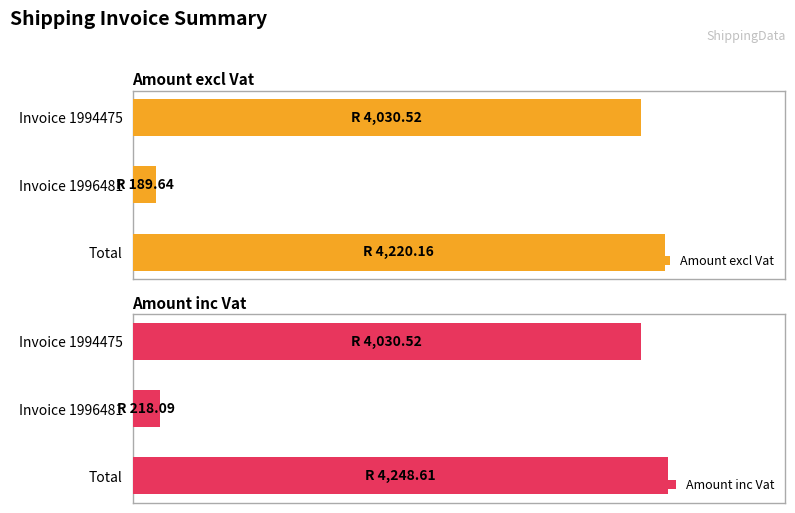

How many values in the Amount excl Vat series are below 4030?

1